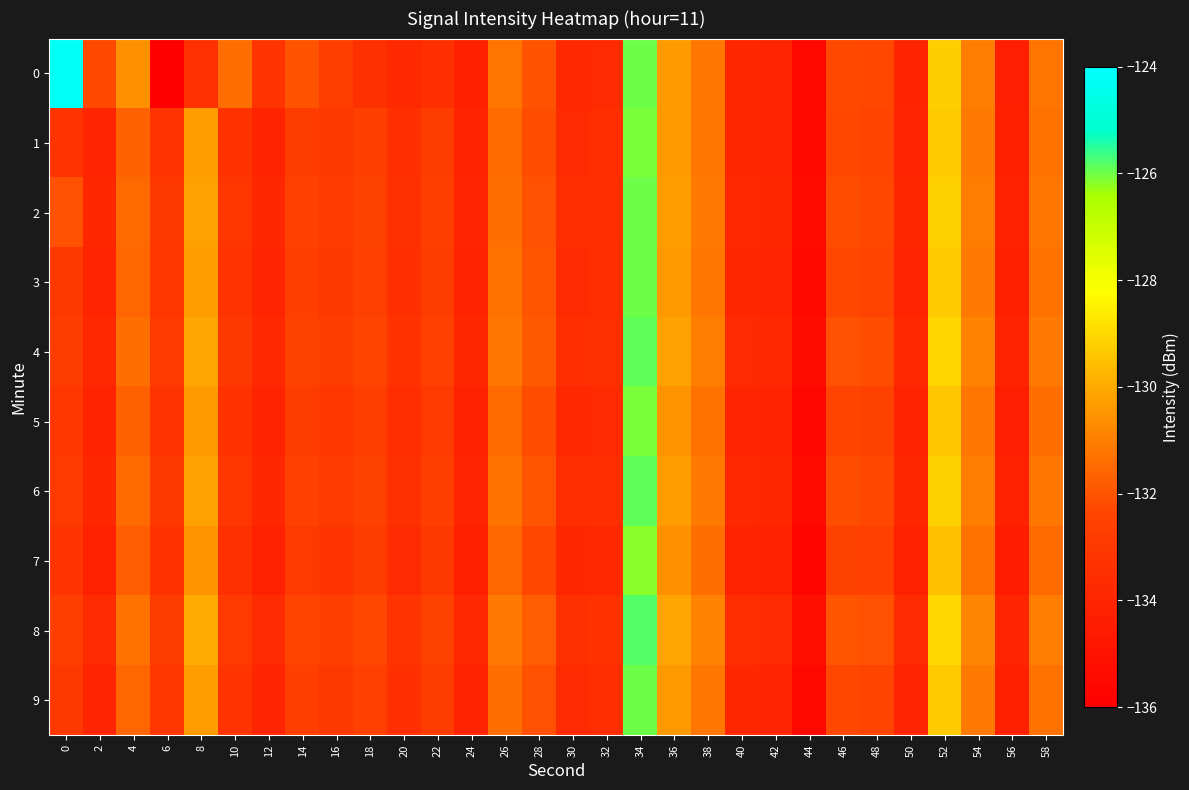

Count the number of data series in this chart.

10